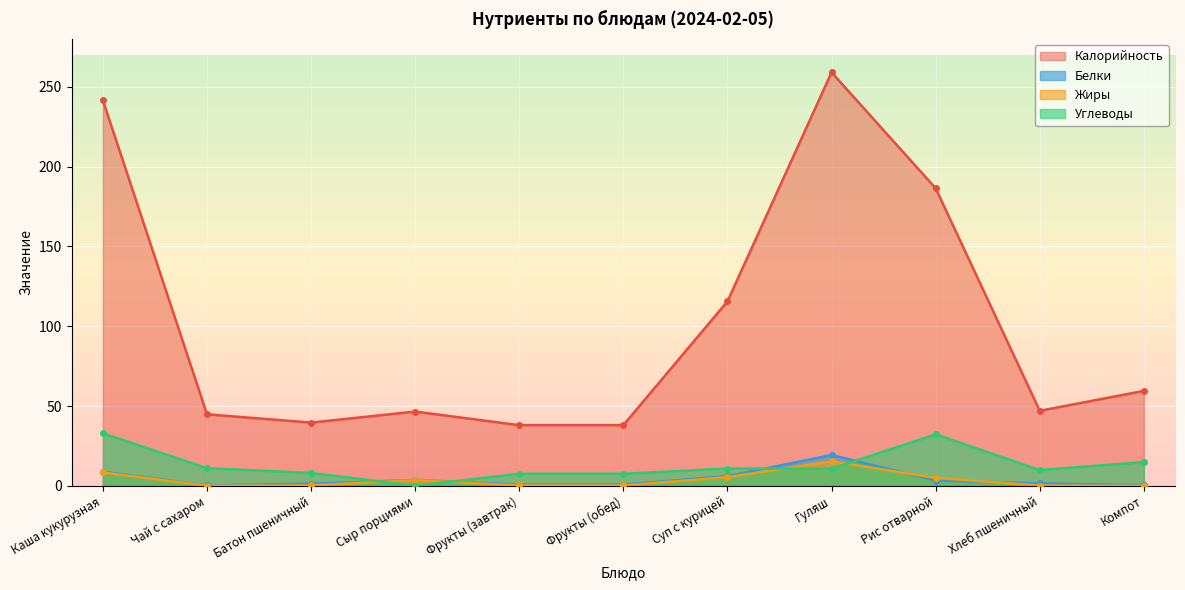

Which series ends up on top after the final intersection of Жиры and Углеводы?

Углеводы